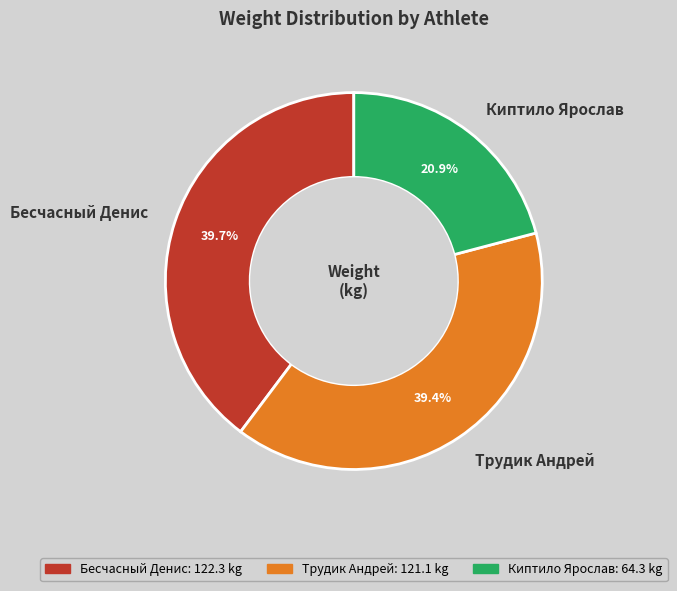

Approximately how many times larger is the value at Бесчасный Денис compared to Киптило Ярослав?

1.9